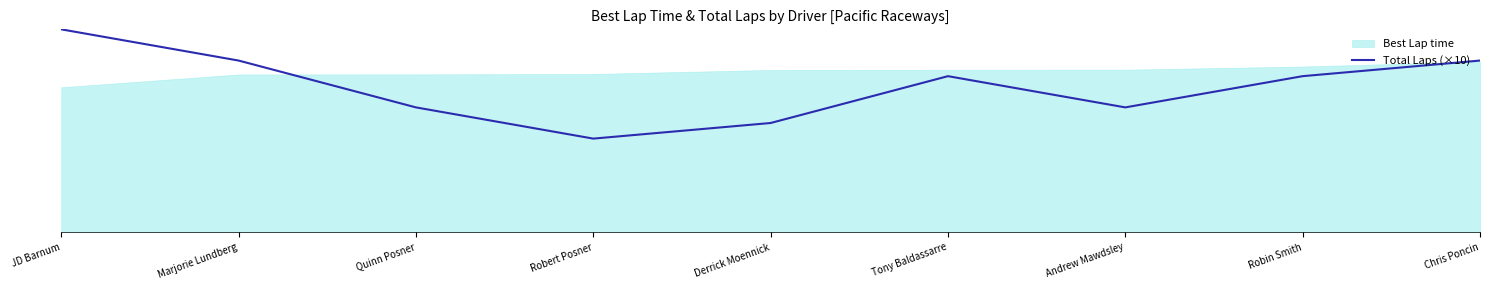

What is the difference between the maximum and minimum values?

70